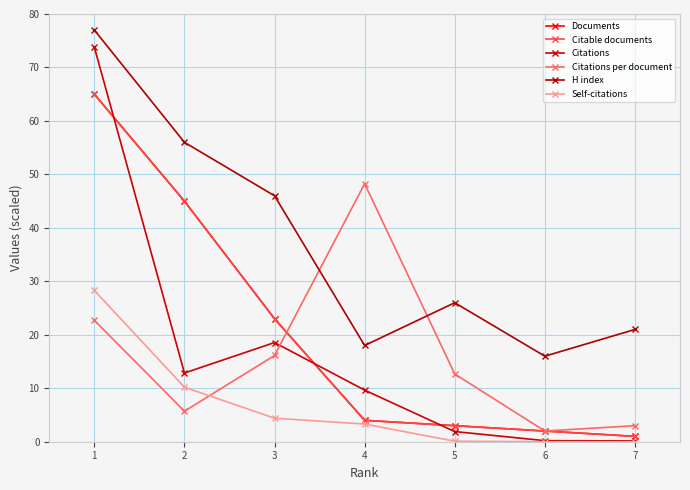

What is the difference between the maximum and minimum values in the Self-citations series?

28.3